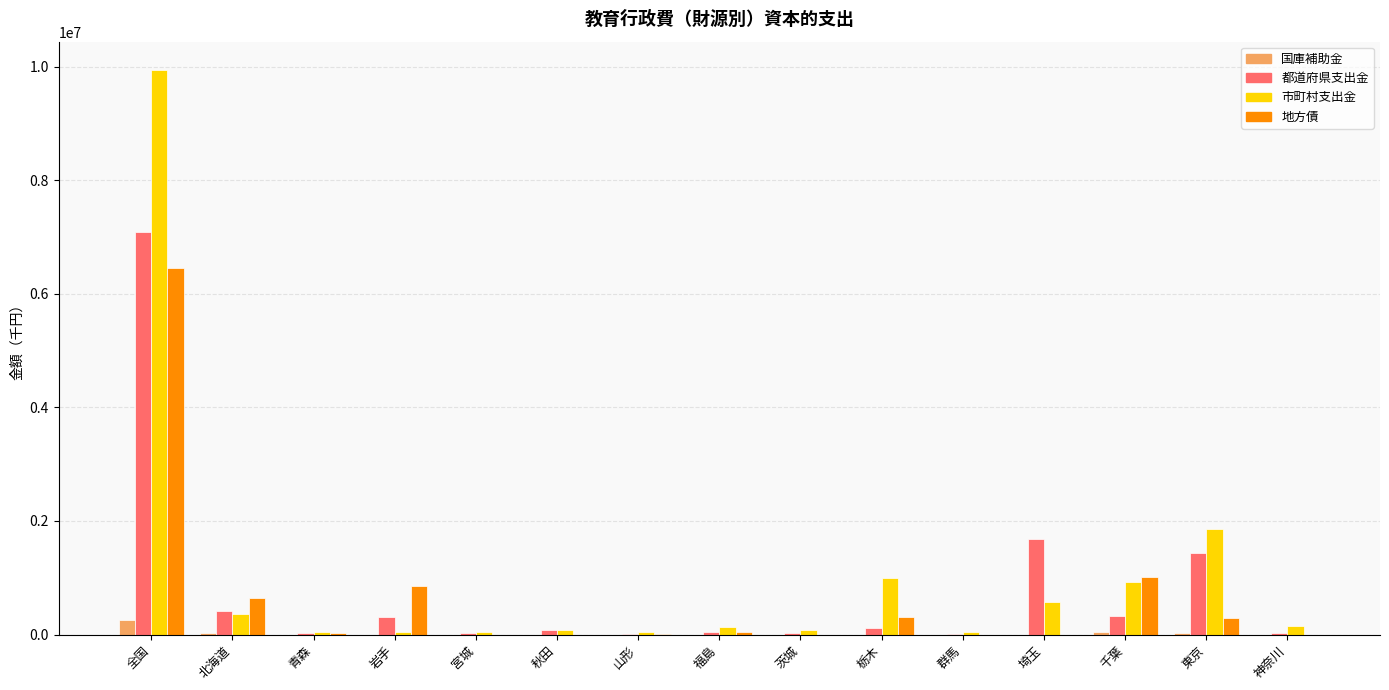

At which category is the sum across all series the highest?

全国